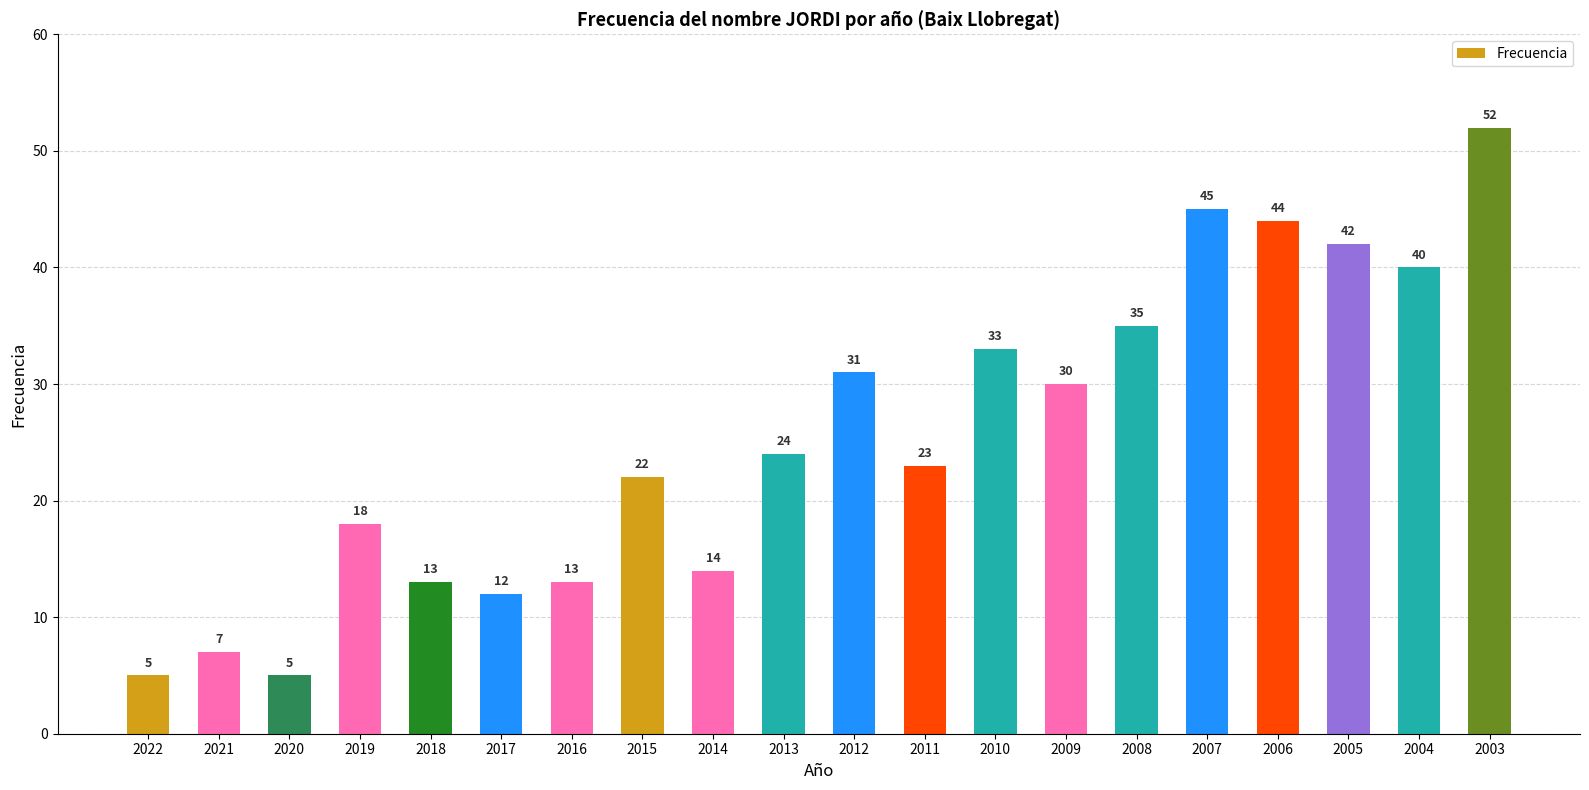

What is the ratio of the value at 2020 to the value at 2017?

0.4